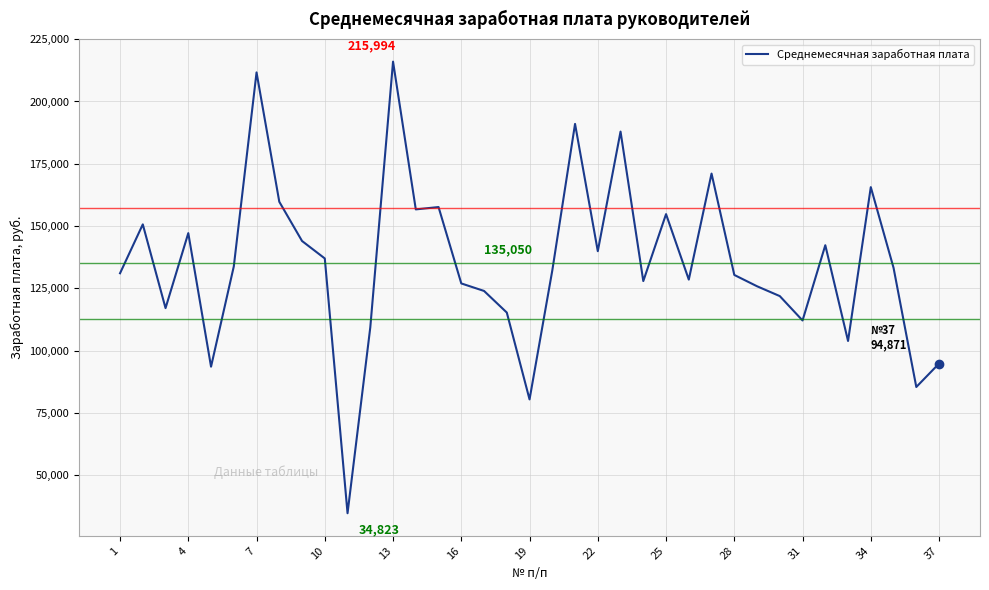

How many series are shown in this chart?

1